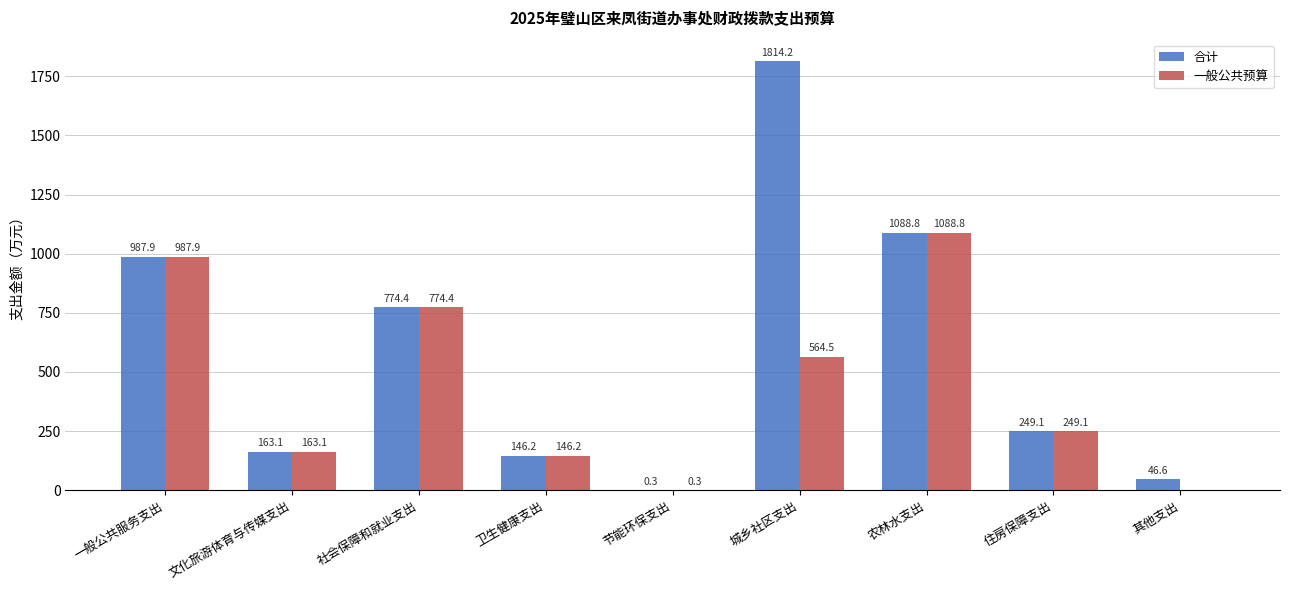

Where is 合计 nearest to the value 907?

一般公共服务支出